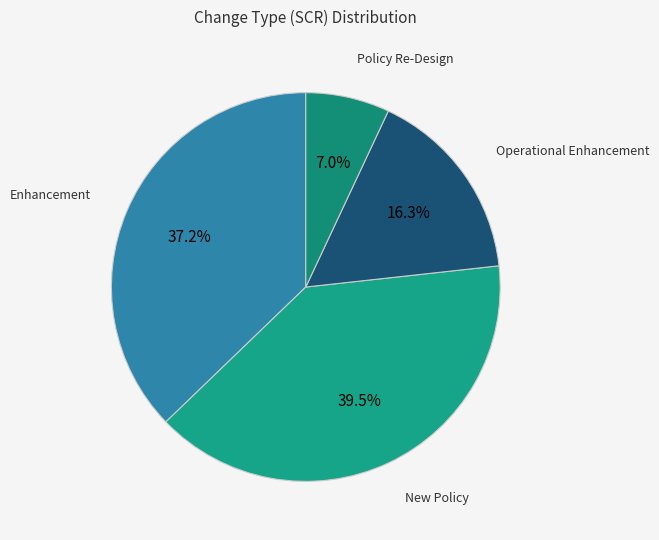

Rank the categories by value from highest to lowest.

New Policy, Enhancement, Operational Enhancement, Policy Re-Design